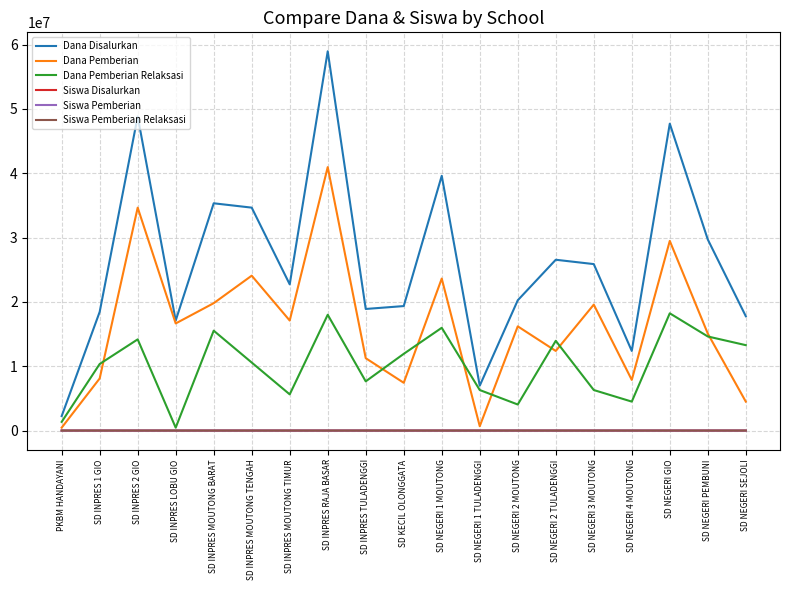

Which series has the largest range (max minus min)?

Dana Disalurkan